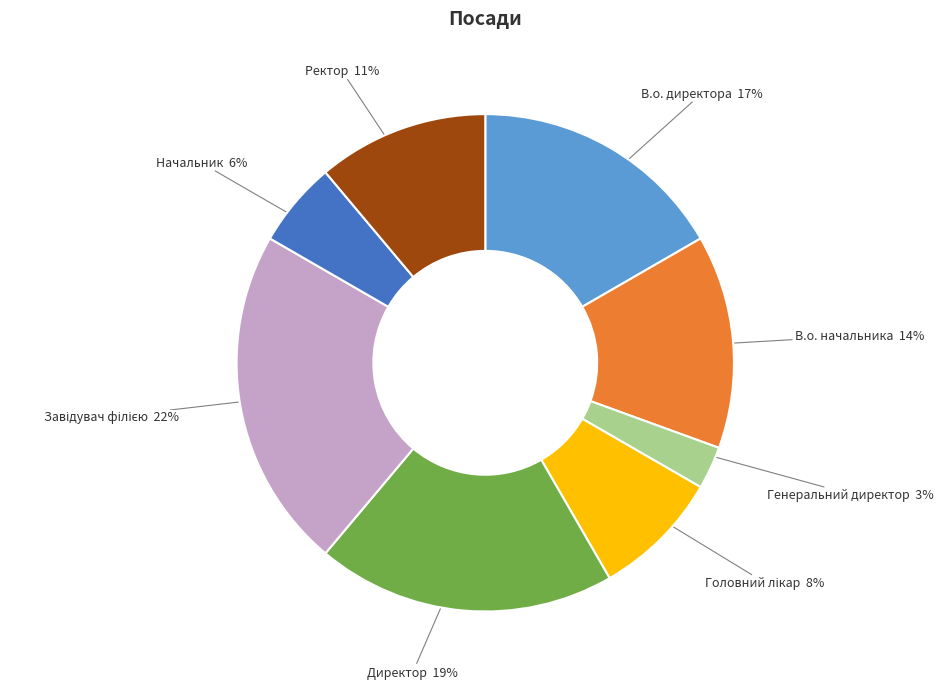

The Ректор slice represents 11% of the pie. True or false?

True